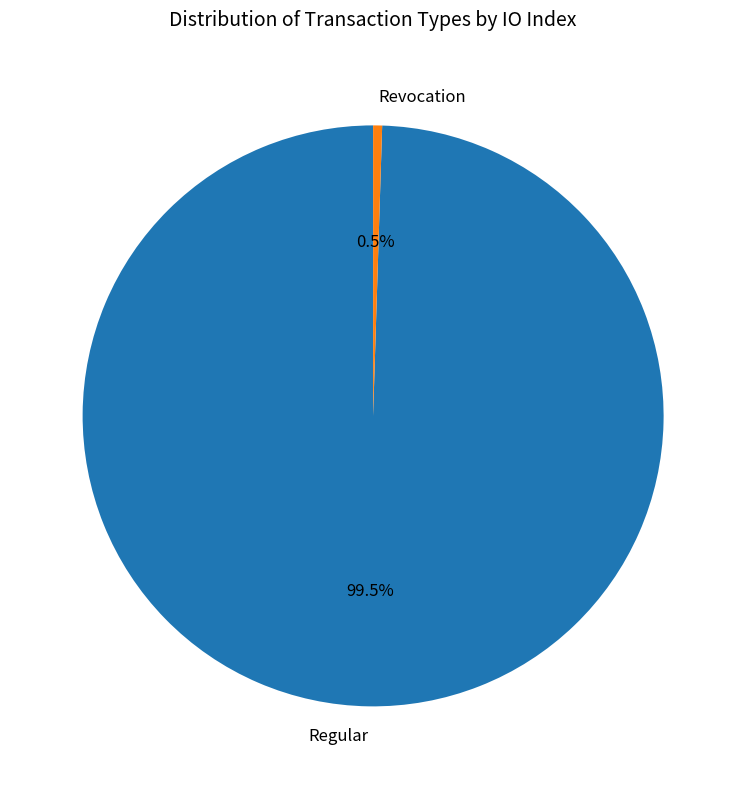

To the nearest percent, what is the combined percentage of Regular and Revocation?

100%